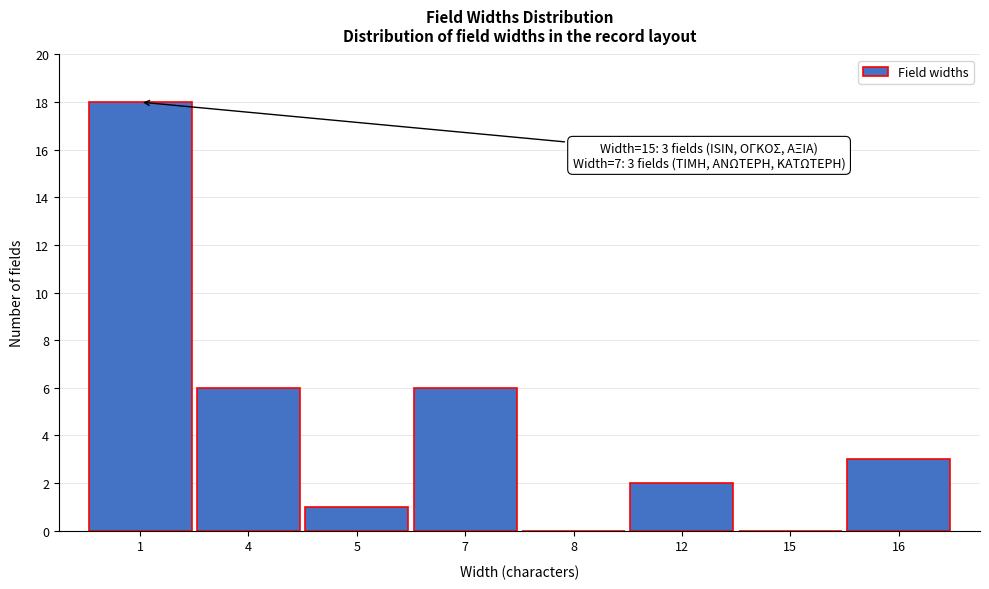

Reading left to right, extract all data points from this chart.

1=18	4=6	5=1	7=6	8=0	12=2	15=0	16=3